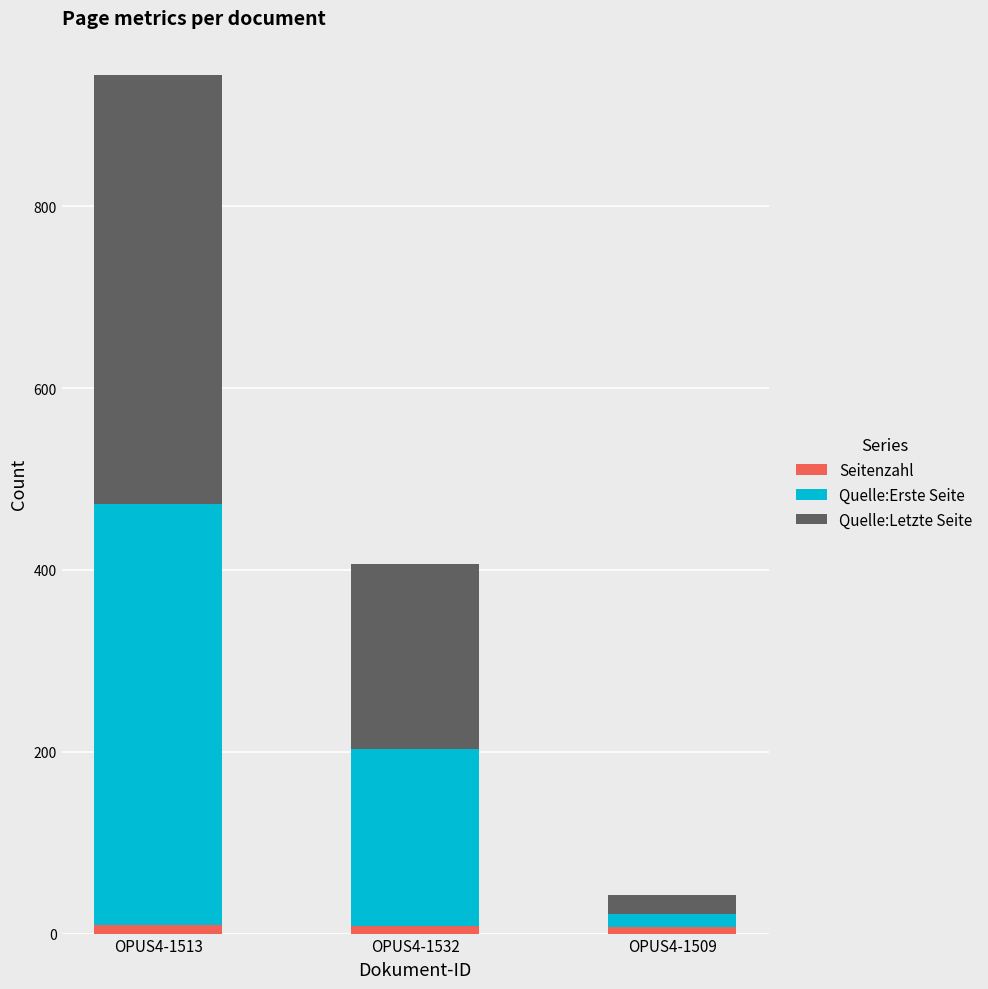

Count the number of categories in the chart.

3